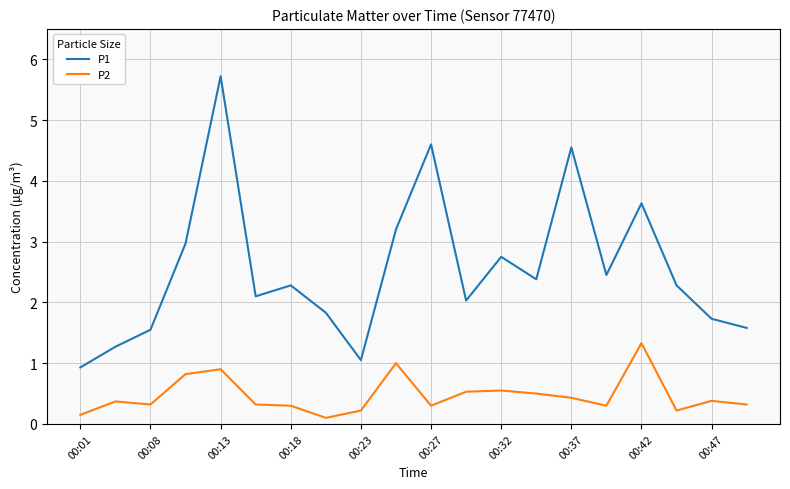

Which series has the largest range (max minus min)?

P1